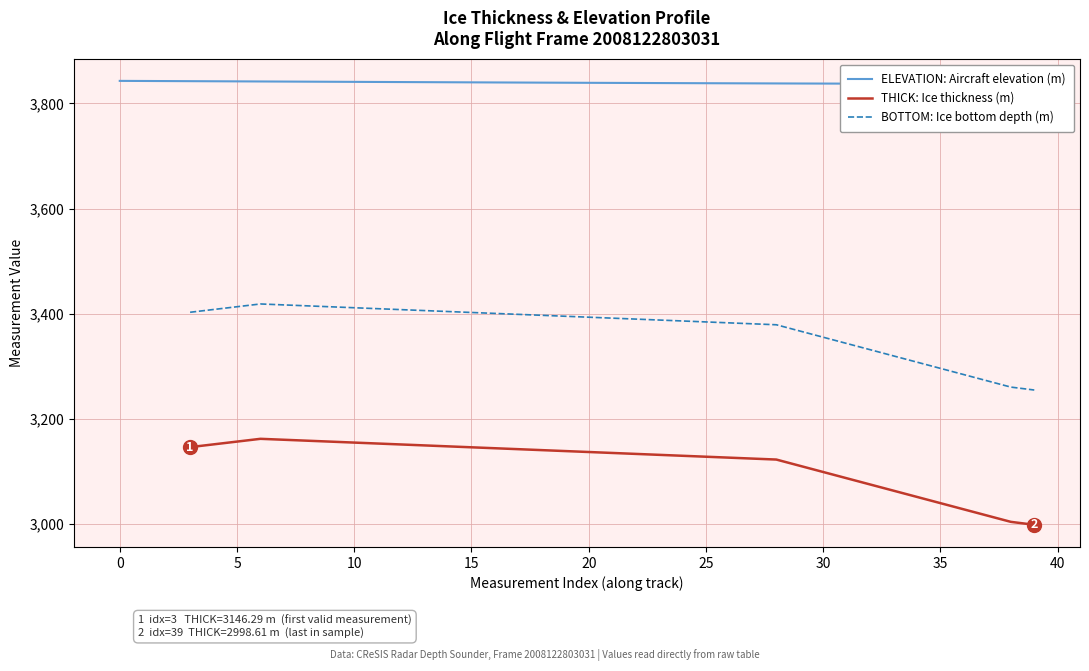

True or false: BOTTOM: Ice bottom depth (m) and THICK: Ice thickness (m) cross at least once.

False